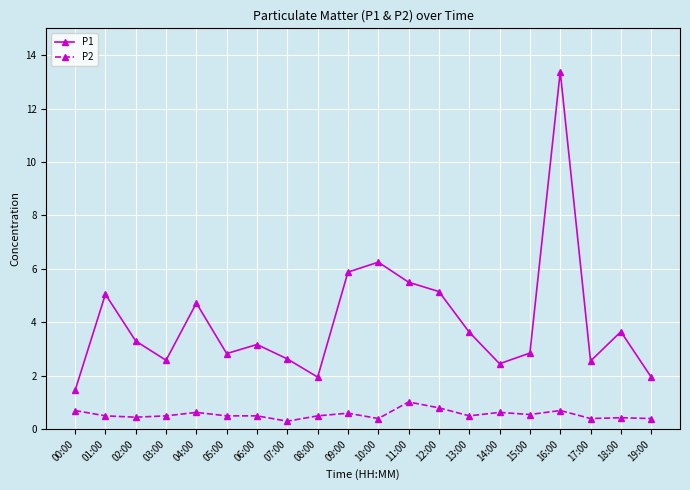

How many data points in P1 are above 3?

11